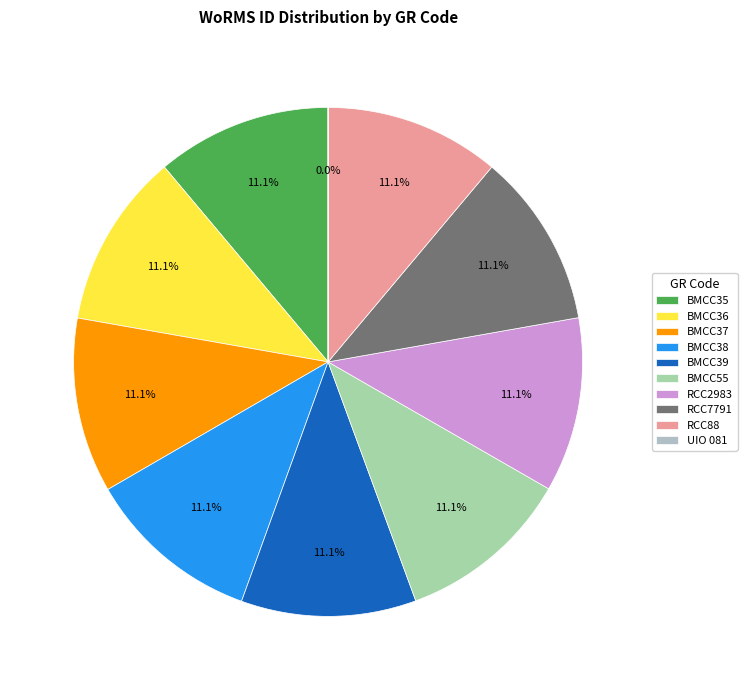

To the nearest percent, what portion does BMCC39 represent?

11%